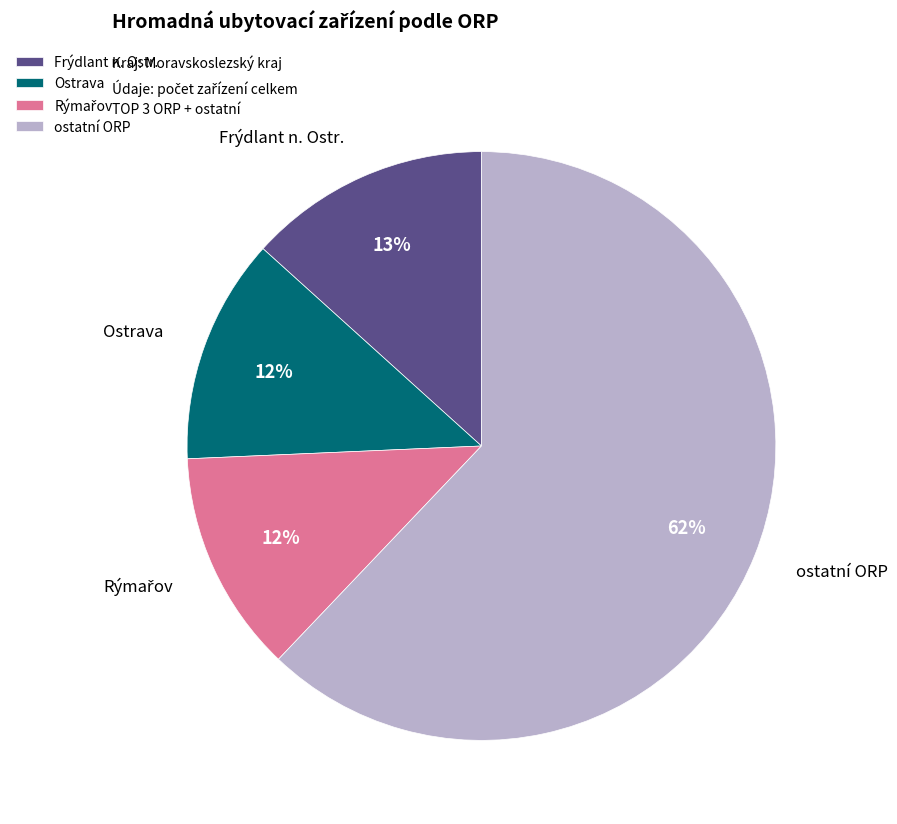

The Frýdlant n. Ostr. slice represents 8% of the pie. True or false?

False